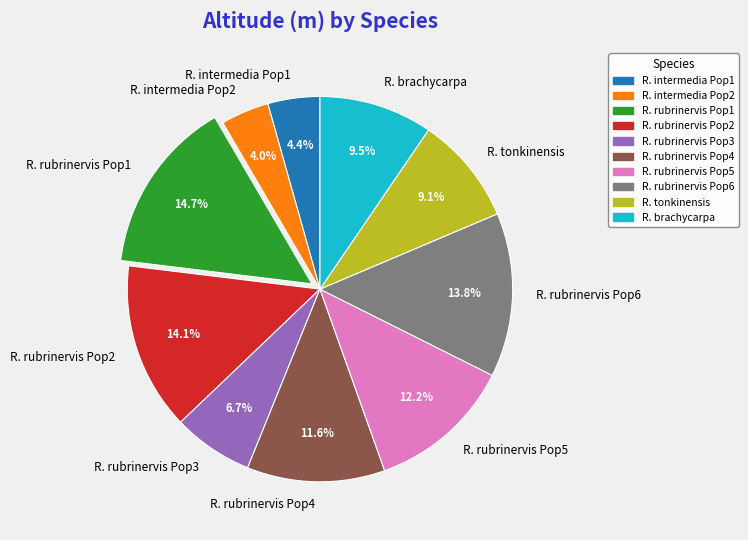

True or false: R. intermedia Pop1 accounts for 4% of the total.

True